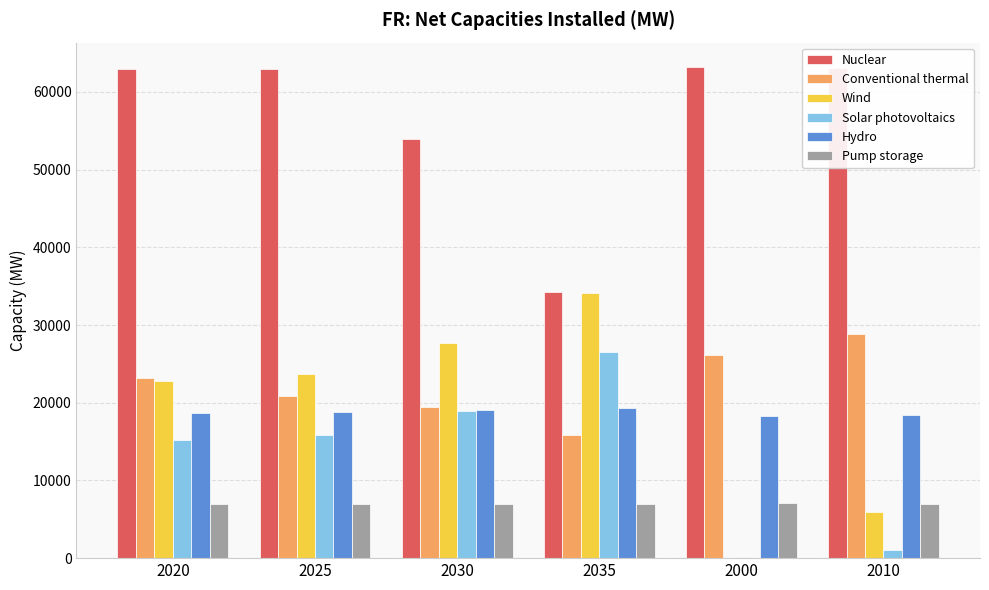

Between 2025 and 2010, which series saw the biggest shift?

Wind